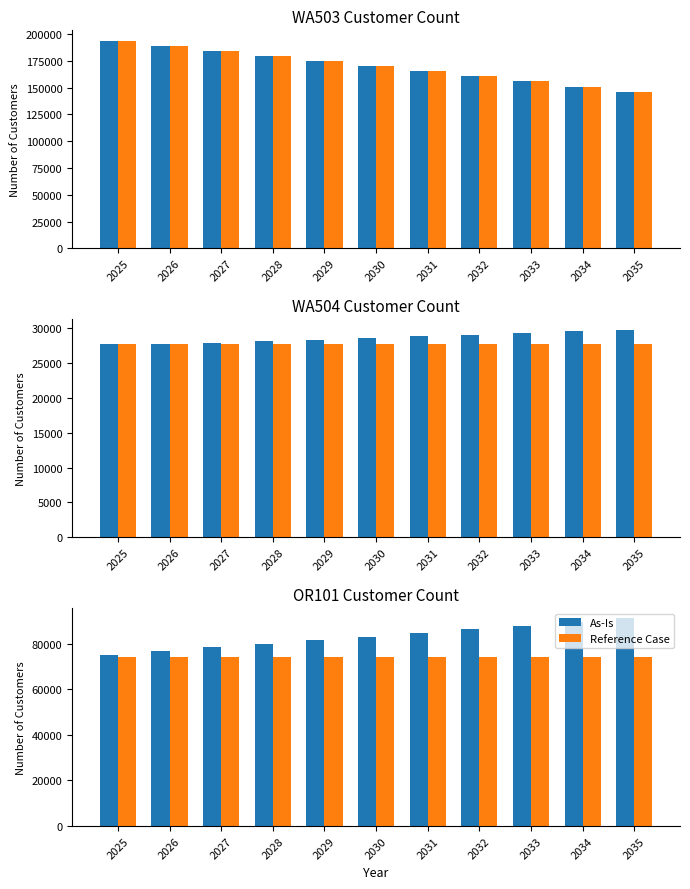

What is the minimum value for As-Is?

75166